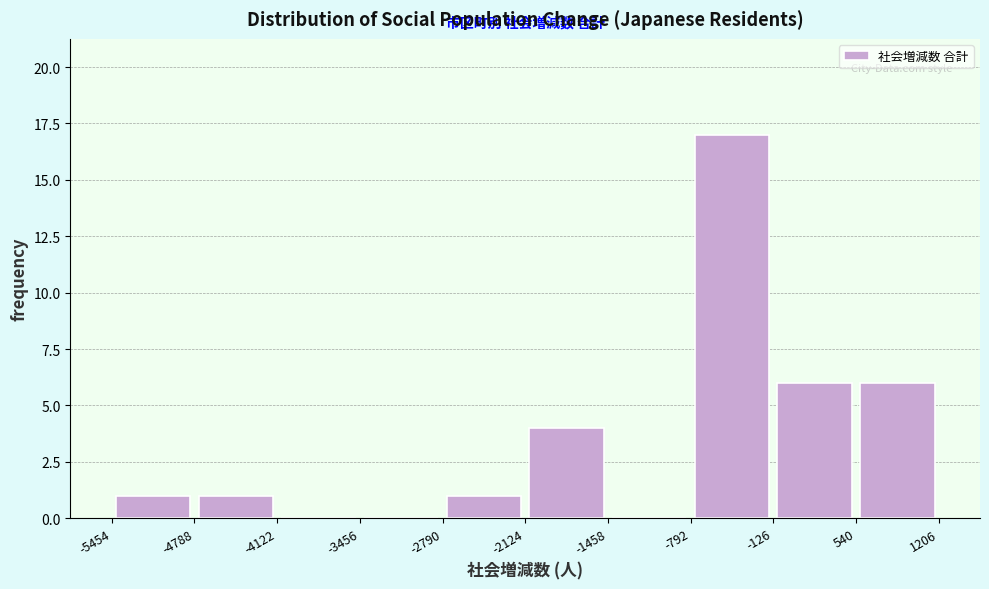

Reading left to right, transcribe this chart: for each bar, give the range it covers on the x-axis and its height. The values are not printed on the chart, so give them approximately, as read against the axis.

-5454 to -4788: 1
-4788 to -4122: 1
-4122 to -3456: 0
-3456 to -2790: 0
-2790 to -2124: 1
-2124 to -1458: 4
-1458 to -792: 0
-792 to -126: 17
-126 to 540: 6
540 to 1206: 6